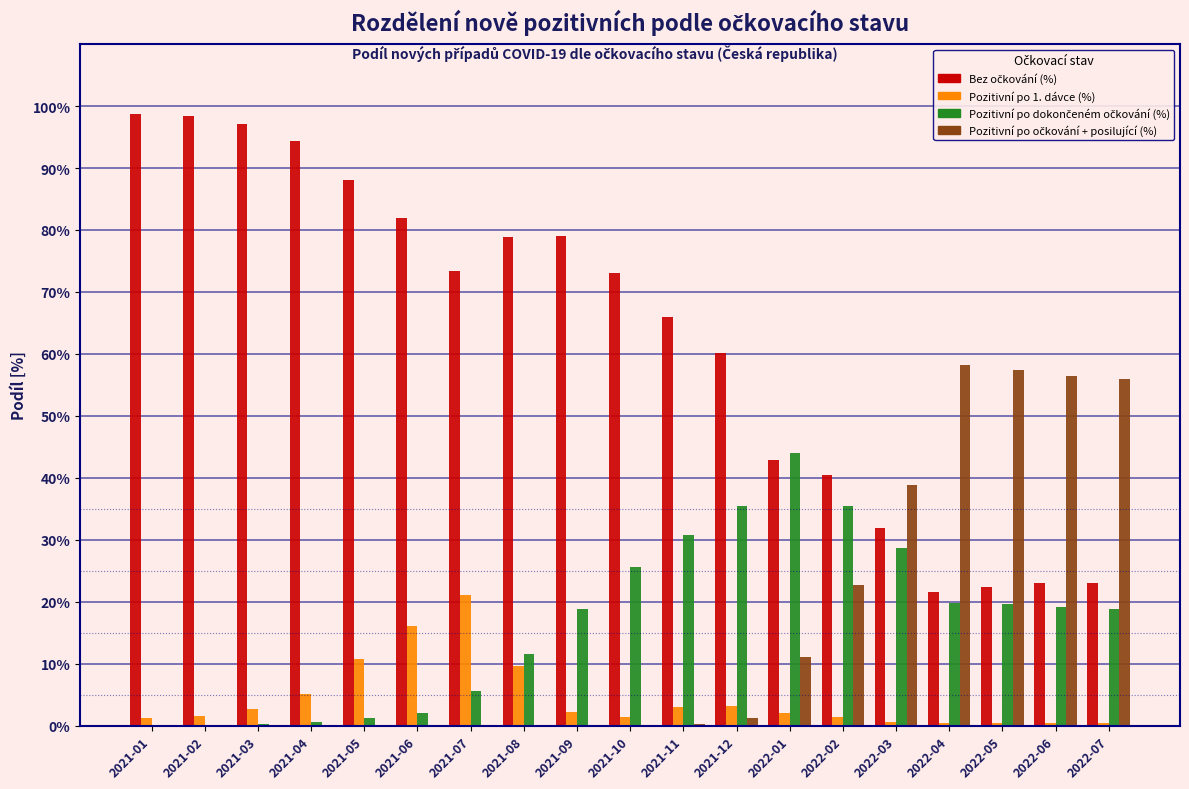

Is it true that Pozitivní po 1. dávce (%) equals 2.1 at 2021-09?

True